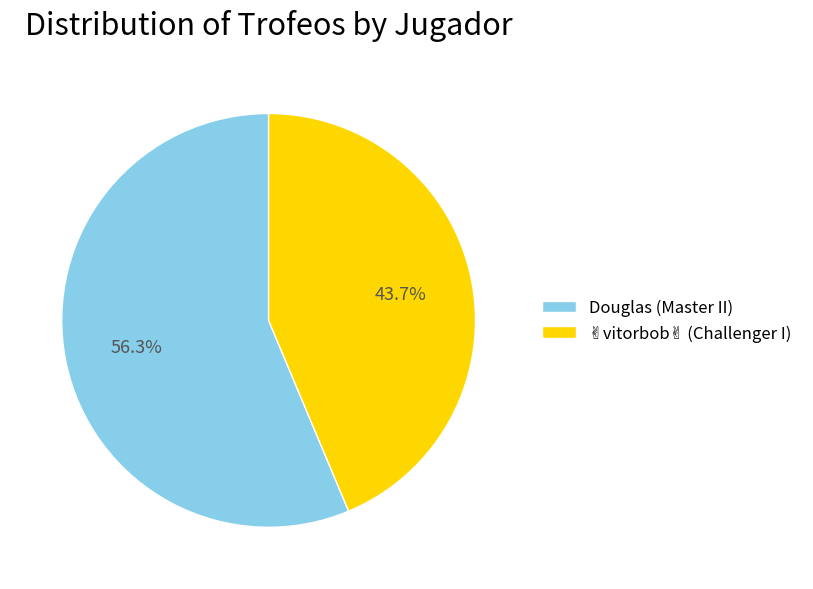

Which slice is the largest?

Douglas (Master II)